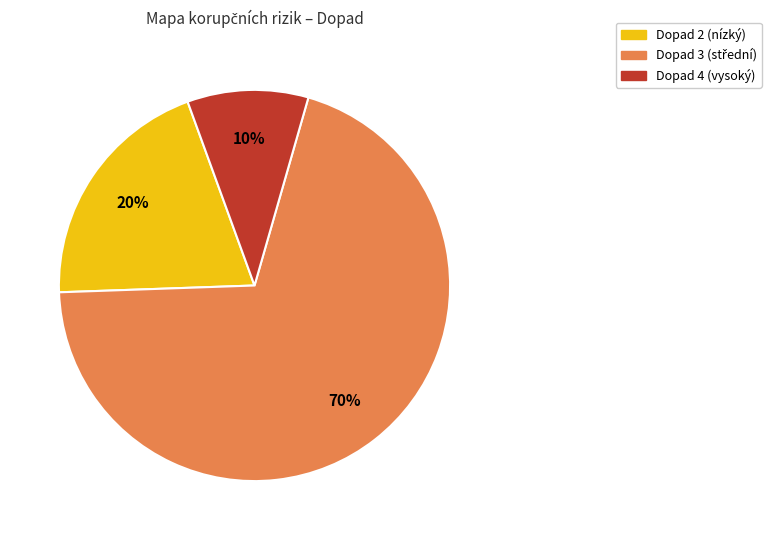

The Dopad 2 (nízký) slice represents 20% of the pie. True or false?

True